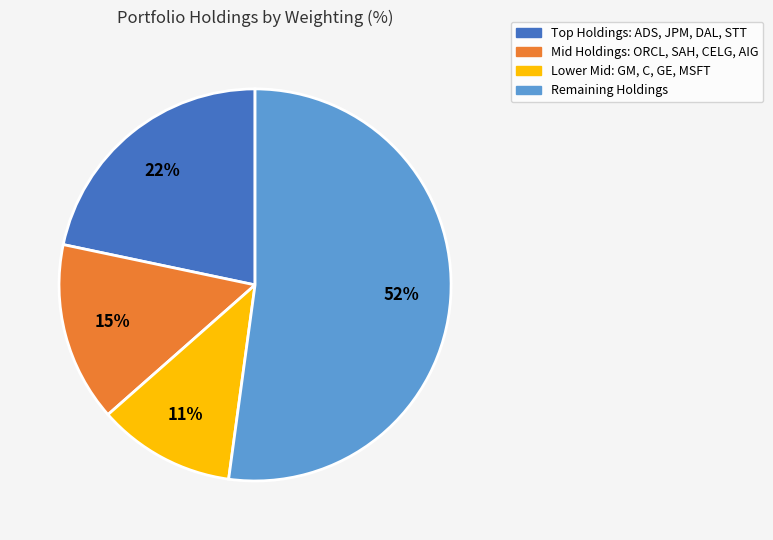

To the nearest percent, what is the difference between the largest and smallest slice percentages?

41%